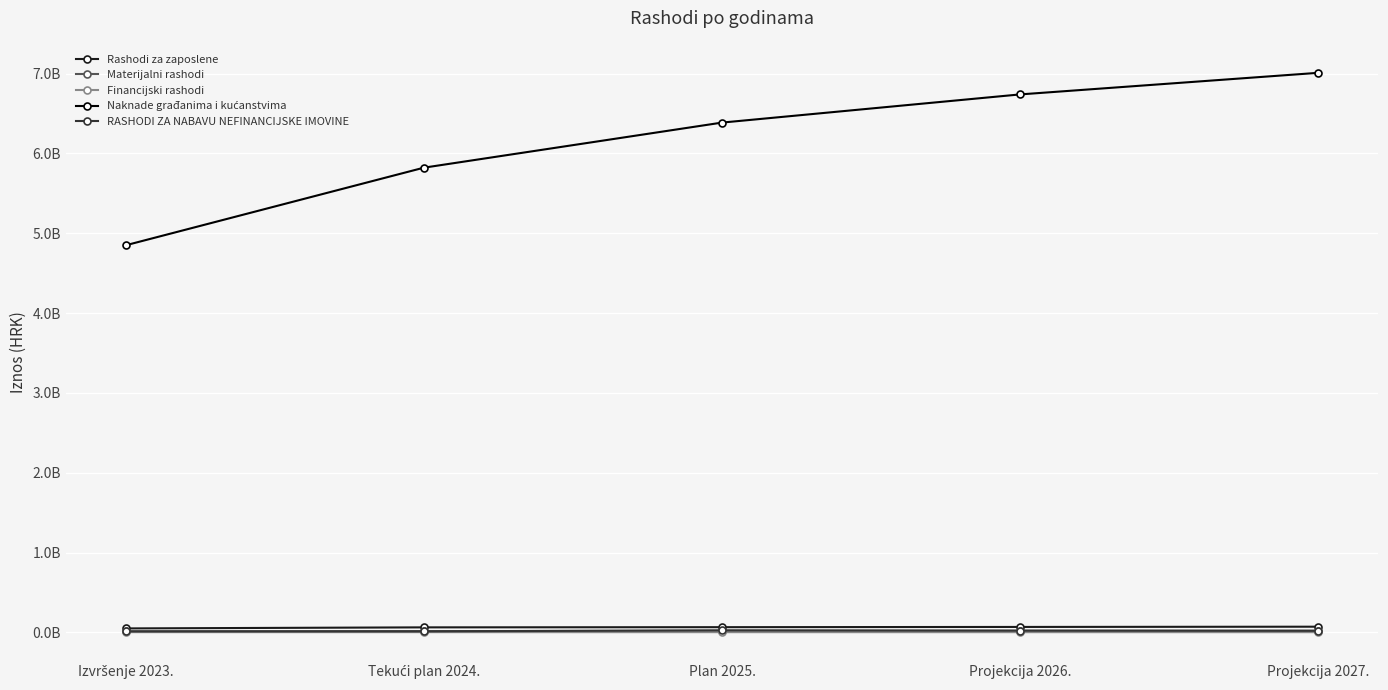

What is the sum of the Naknade građanima i kućanstvima values at Projekcija 2026. and Projekcija 2027.?

13747126959.0